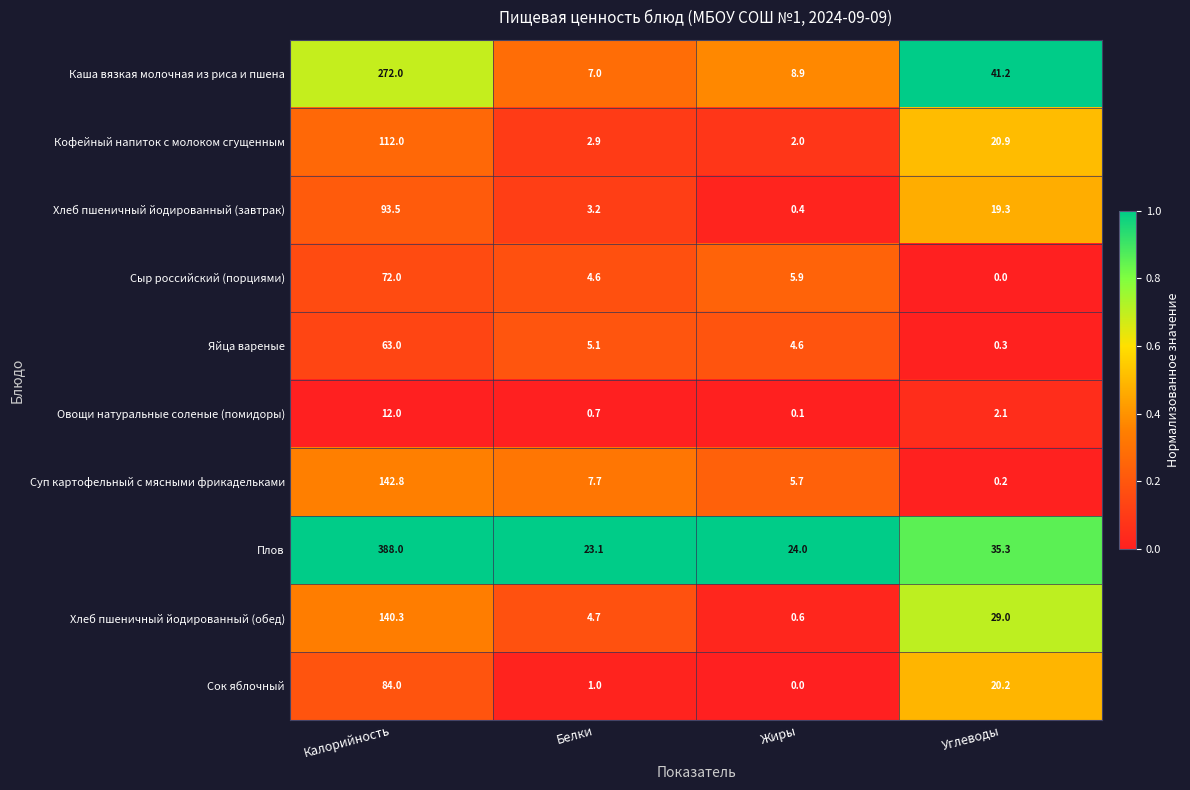

How many categories are shown in the chart?

4